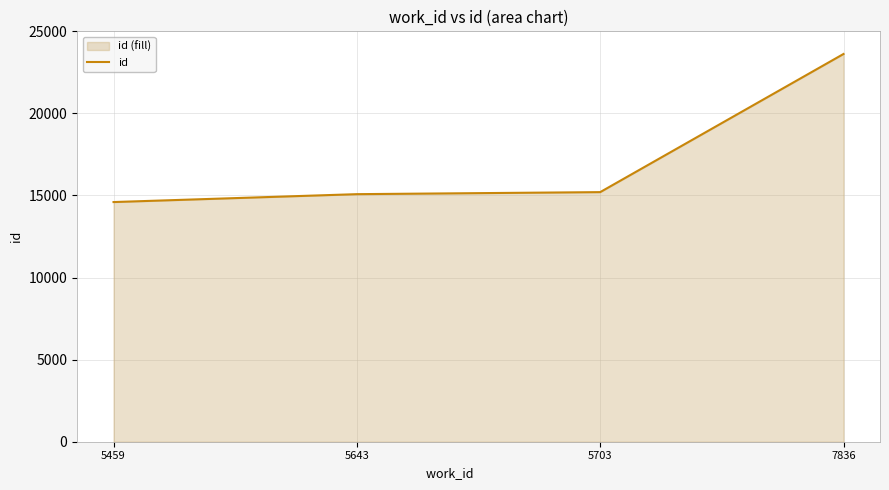

Reading right to left, list all the values displayed in this chart.

23620	15205	15081	14600